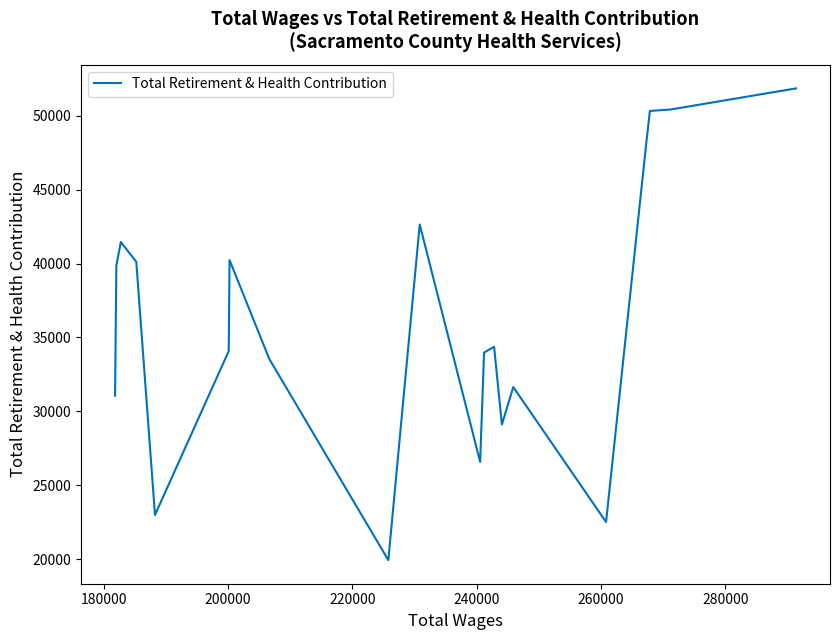

Is this an area chart (filled region under the line)?

No